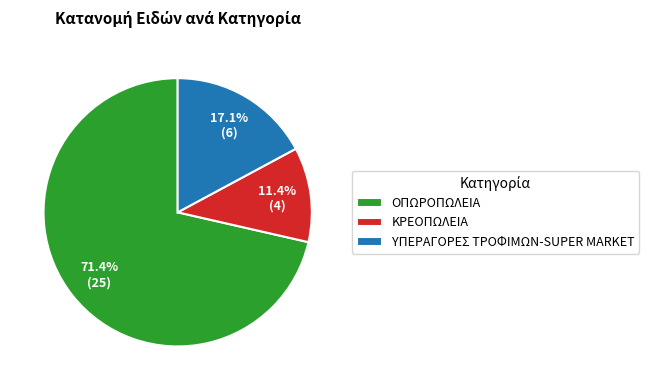

To the nearest percent, what is the difference between the ΟΠΩΡΟΠΩΛΕΙΑ and YΠΕΡΑΓΟΡΕΣ ΤΡΟΦΙΜΩΝ-SUPER MARKET slice percentages?

54%